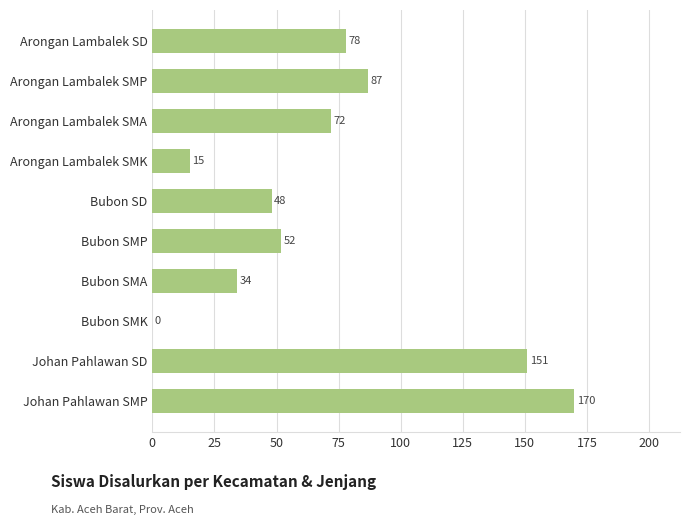

What is the maximum value shown in the chart?

170